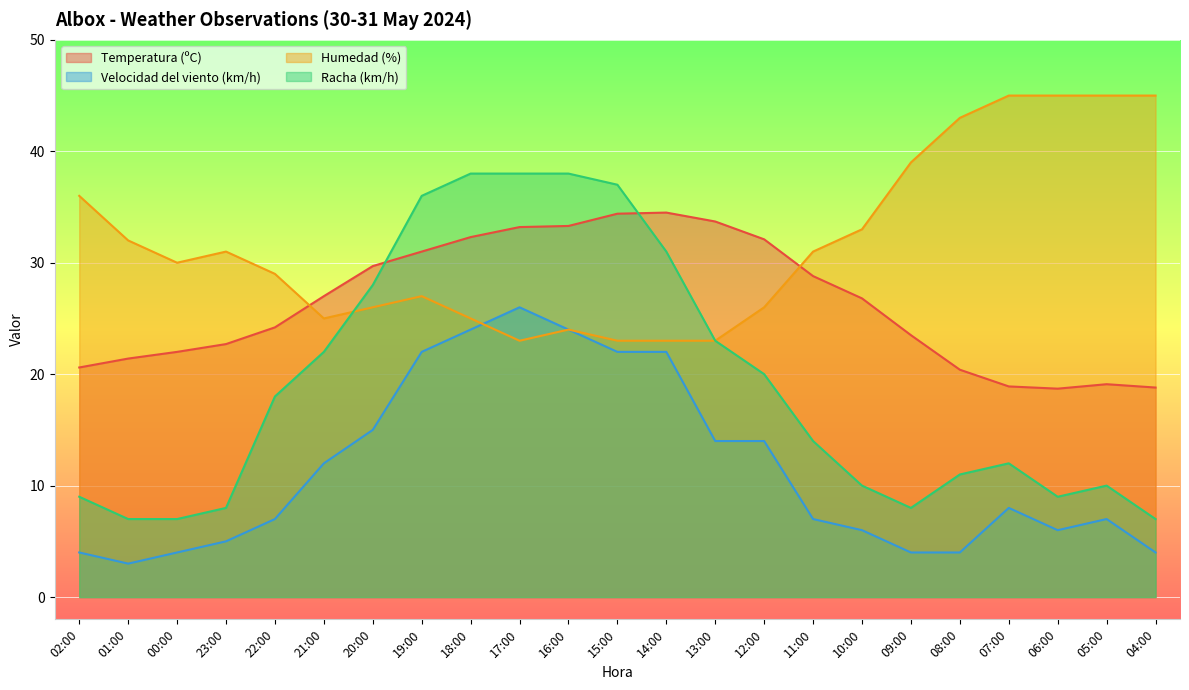

At how many categories does at least one series exceed 28?

22